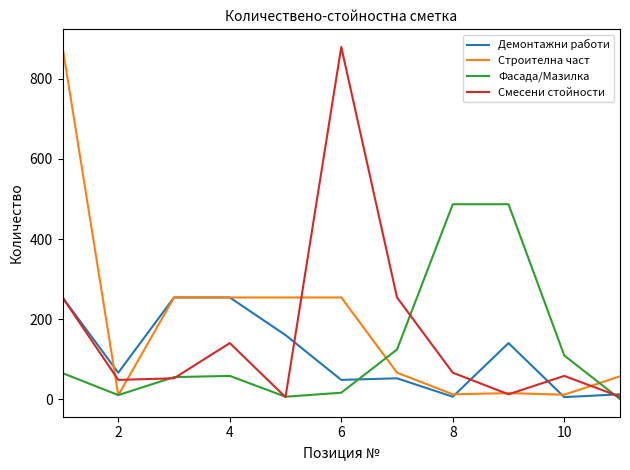

What are all the series names shown in the legend?

Демонтажни работи, Строителна част, Фасада/Мазилка, Смесени стойности